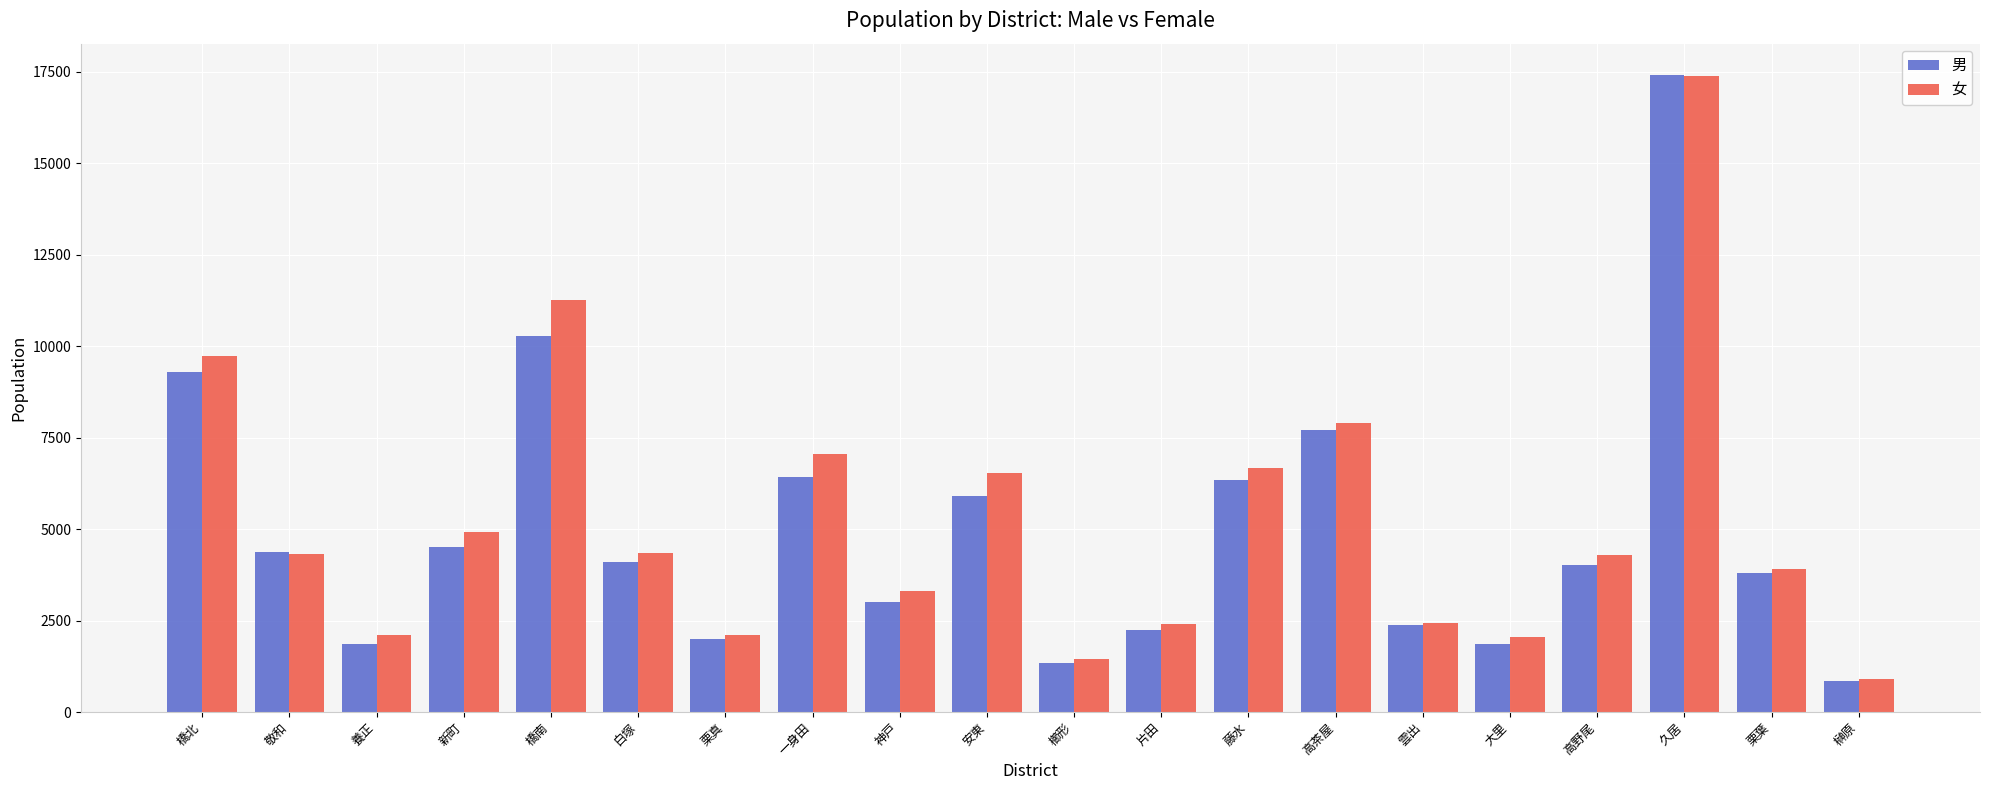

Is it true that 男 equals 856 at 榊原?

True